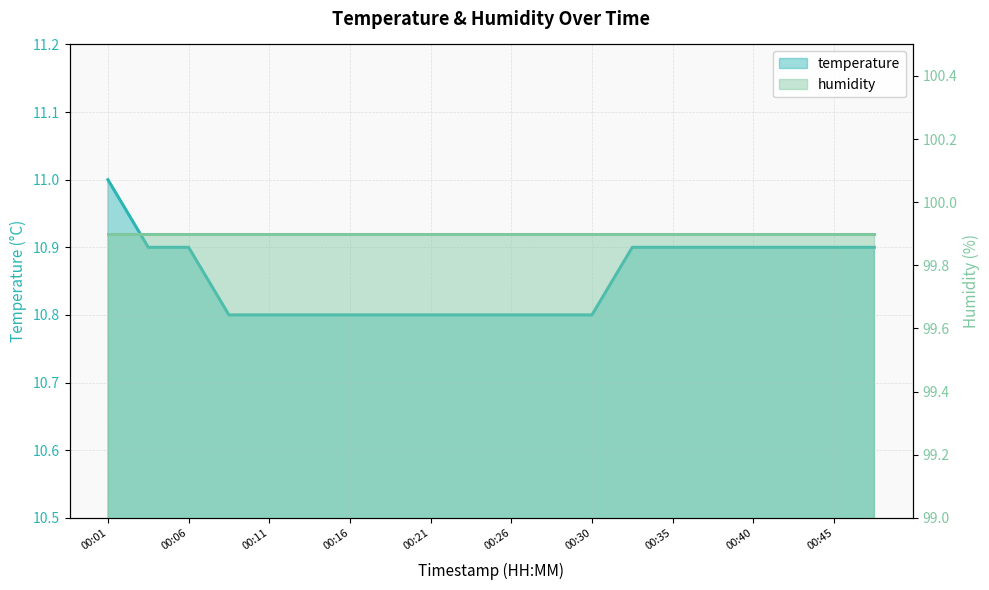

Reading right to left, transcribe all the data shown in this chart.

00:47=10.9	00:45=10.9	00:43=10.9	00:40=10.9	00:38=10.9	00:35=10.9	00:33=10.9	00:30=10.8	00:28=10.8	00:26=10.8	00:23=10.8	00:21=10.8	00:18=10.8	00:16=10.8	00:13=10.8	00:11=10.8	00:09=10.8	00:06=10.9	00:04=10.9	00:01=11.0